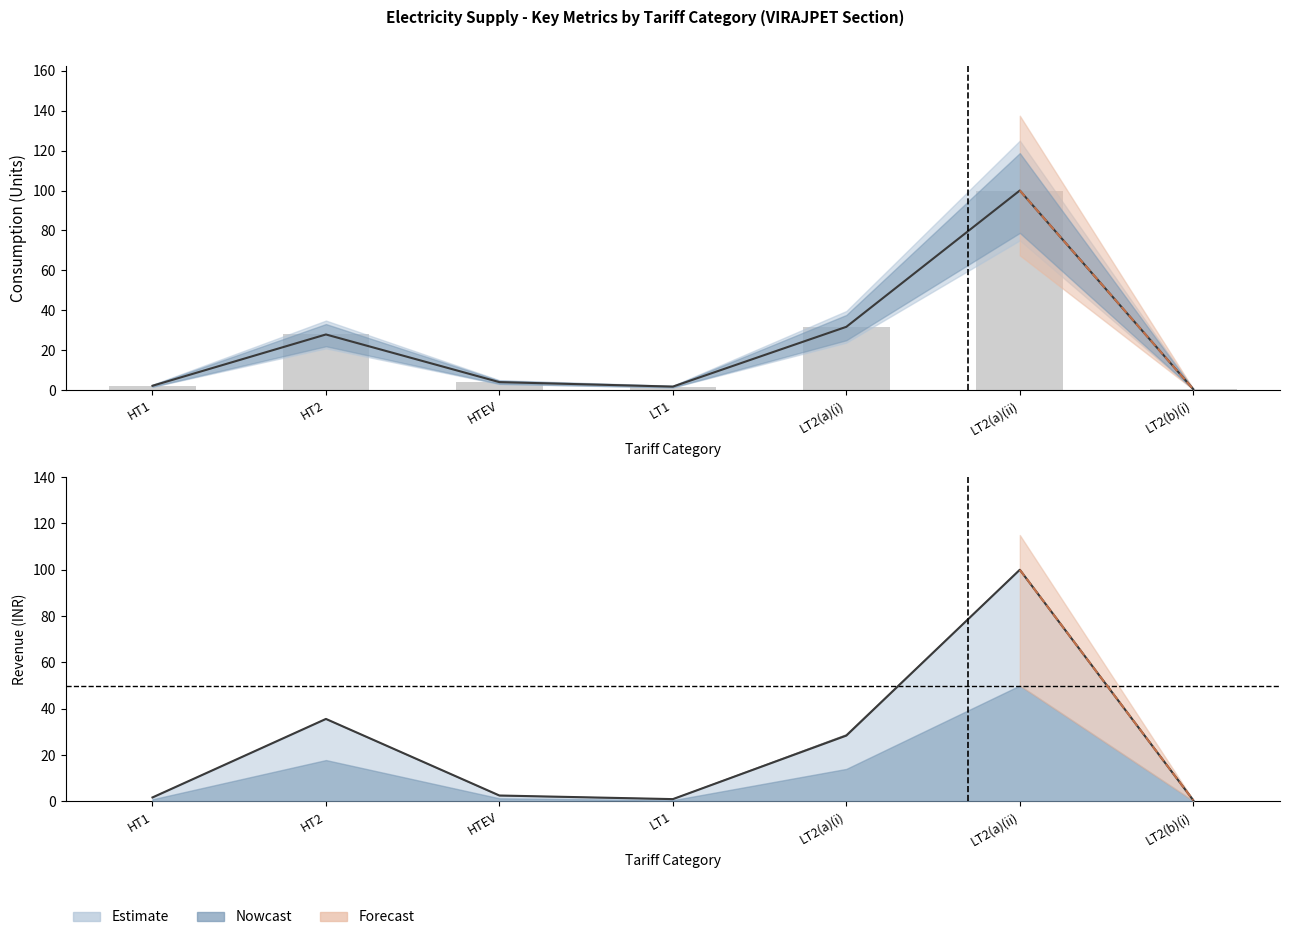

What is the value of the 5th bar from the left?

31.7